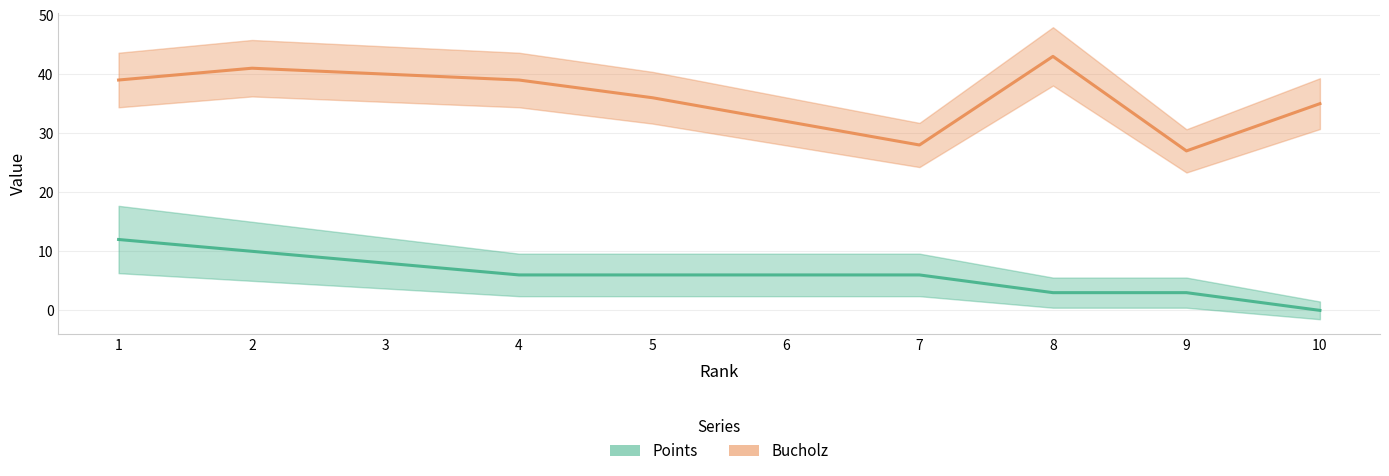

What is the difference between the maximum and second lowest values in the Bucholz series?

15